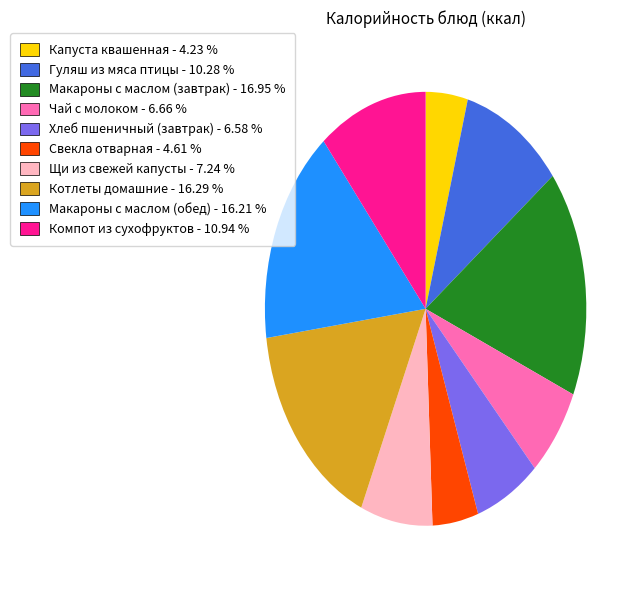

Which category has the biggest portion of the pie?

Макароны с маслом (завтрак)